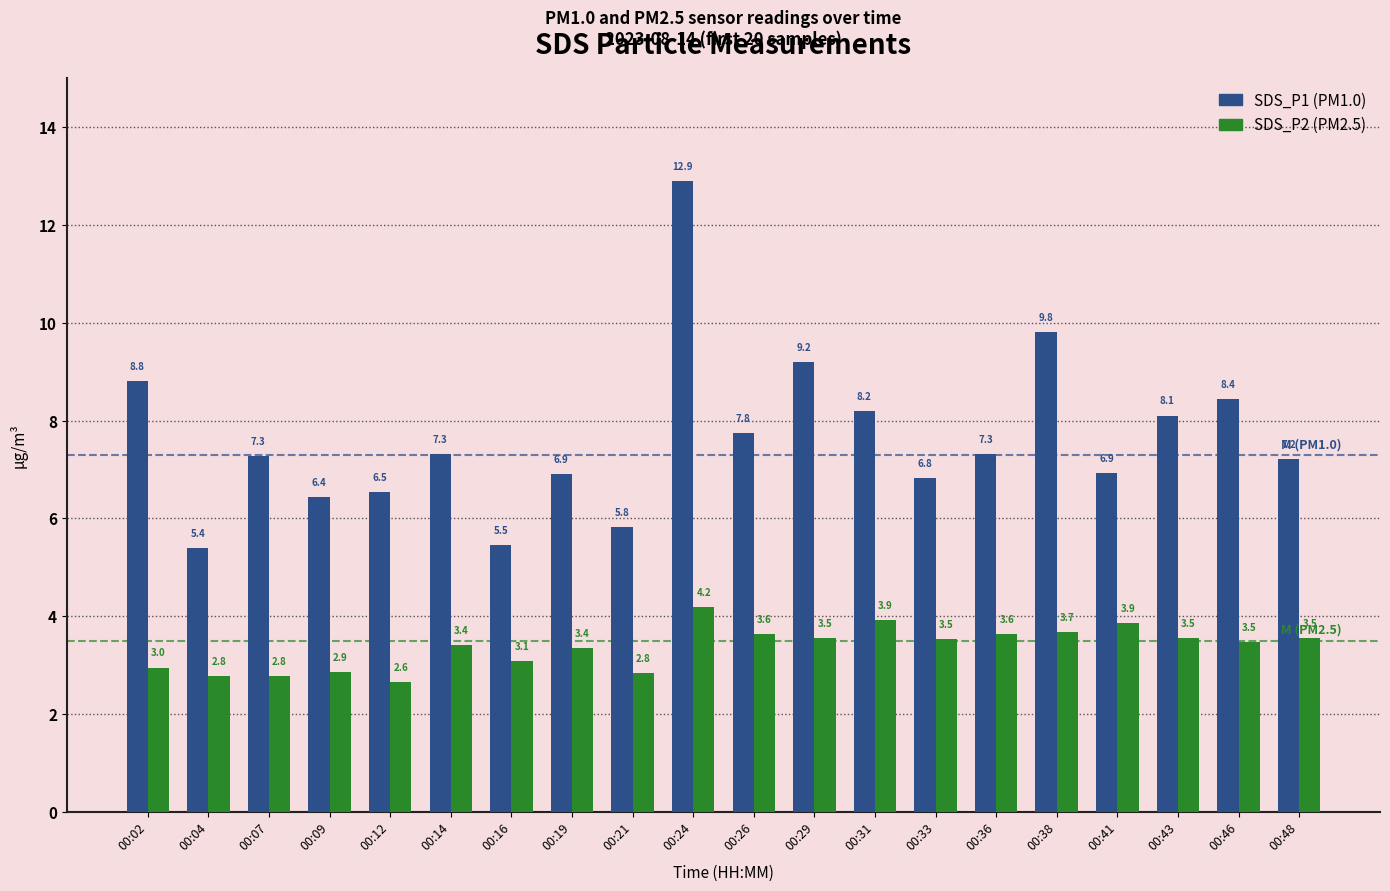

True or false: SDS_P2 (PM2.5) has a value of 3.5 at 00:48.

True